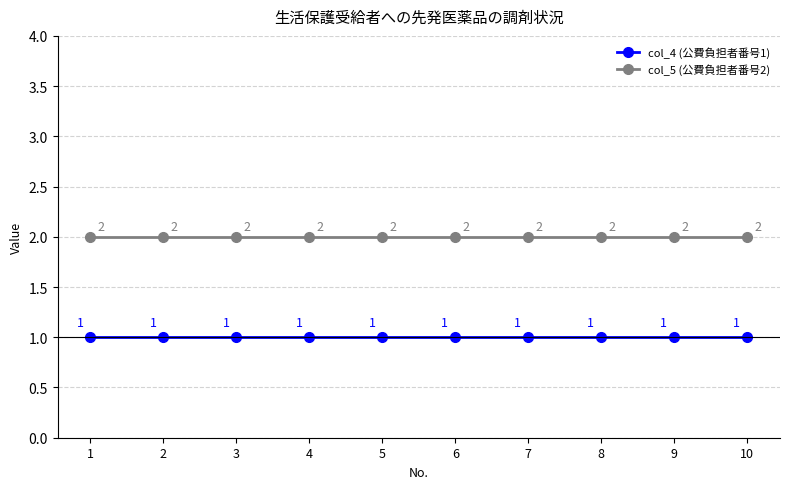

What is the total value across all series at 4?

3